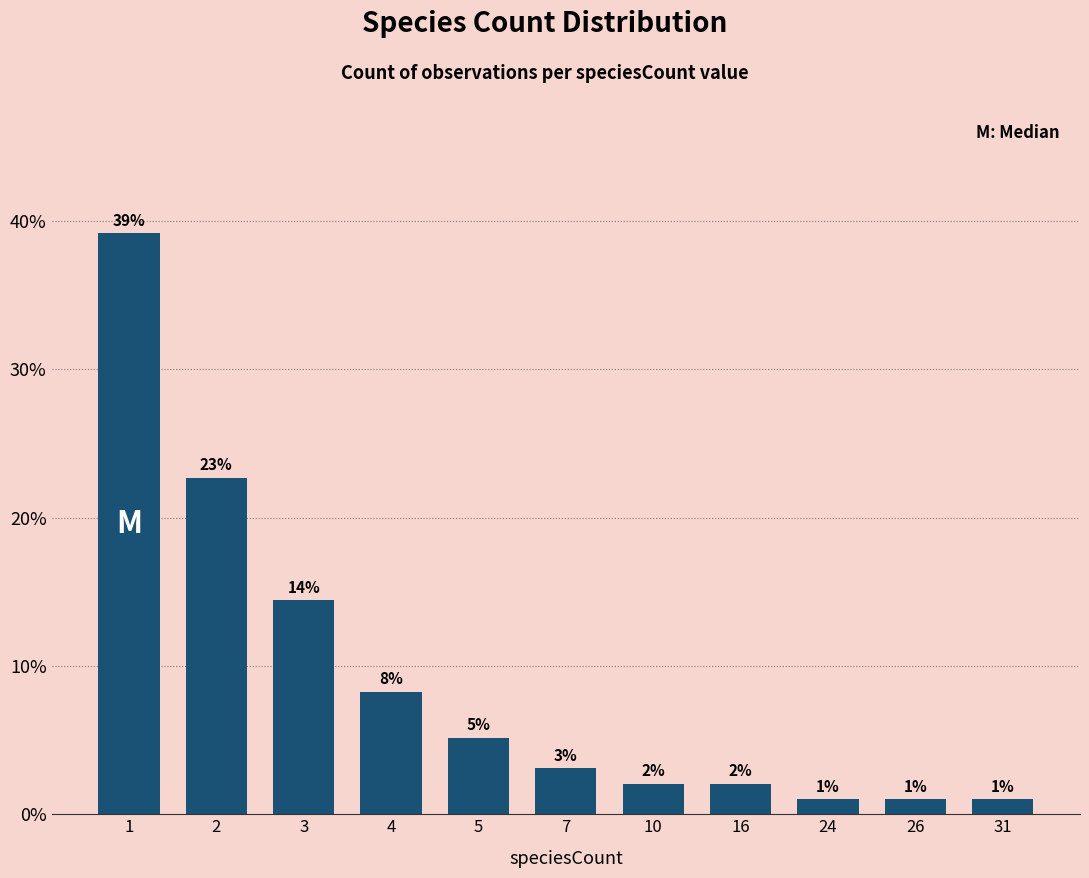

Are the bars horizontal?

No